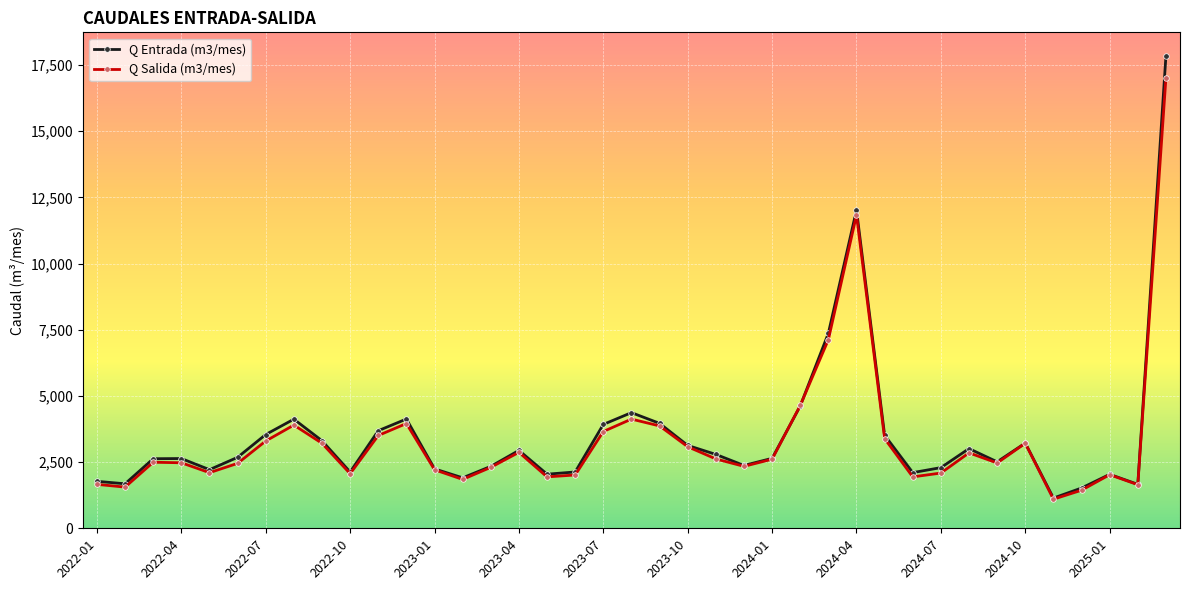

What is the maximum value for Q Salida (m3/mes)?

17010